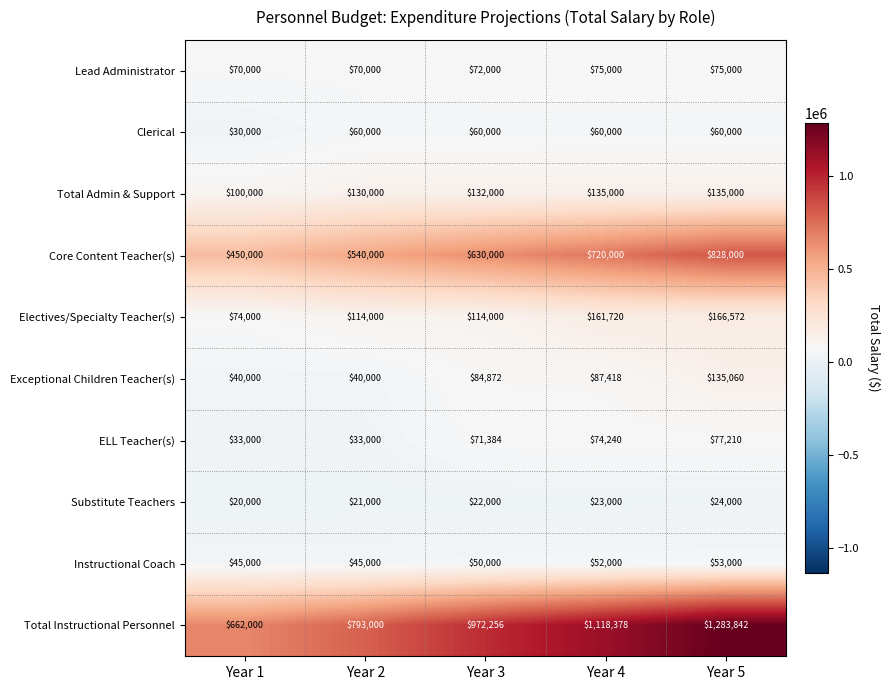

What is the minimum value shown in the chart?

20000